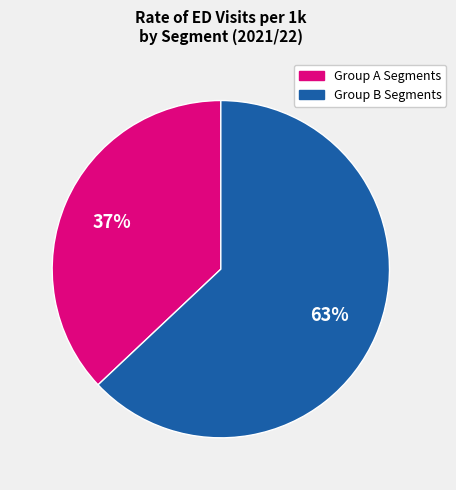

Does any single category account for the majority?

Yes